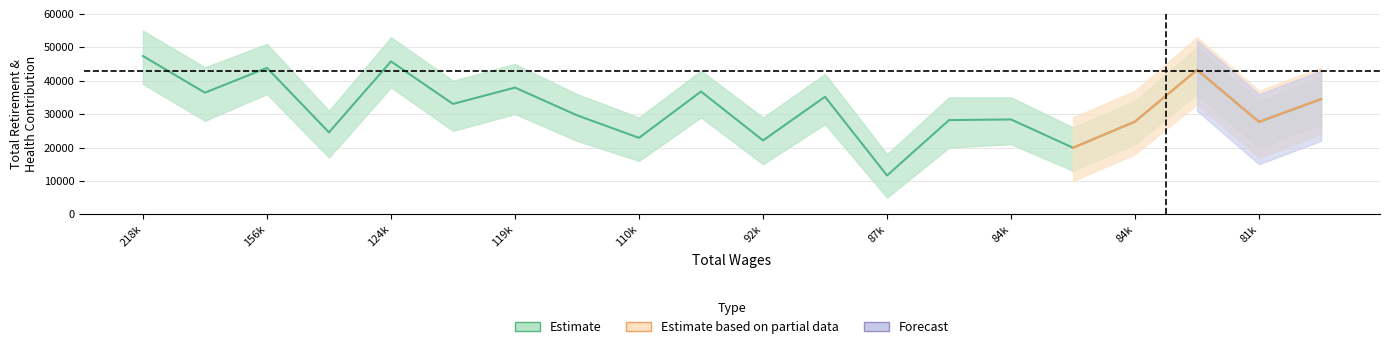

List the labels in order of value, largest first.

218754, 124780, 156287, 82102, 119801, 103462, 171282, 88267, 81310, 121800, 113931, 84543, 85203, 84183, 81329, 125092, 110765, 92091, 84337, 87007